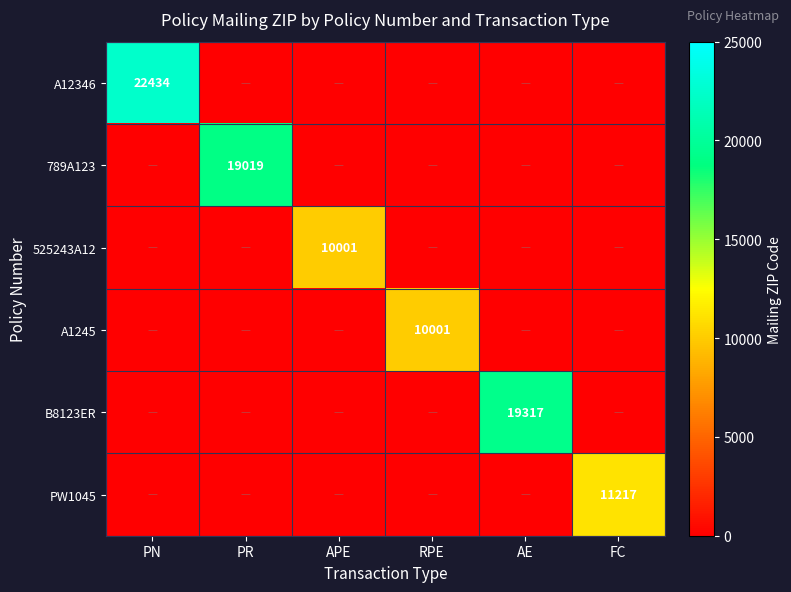

What is the maximum value shown in the chart?

22434.0